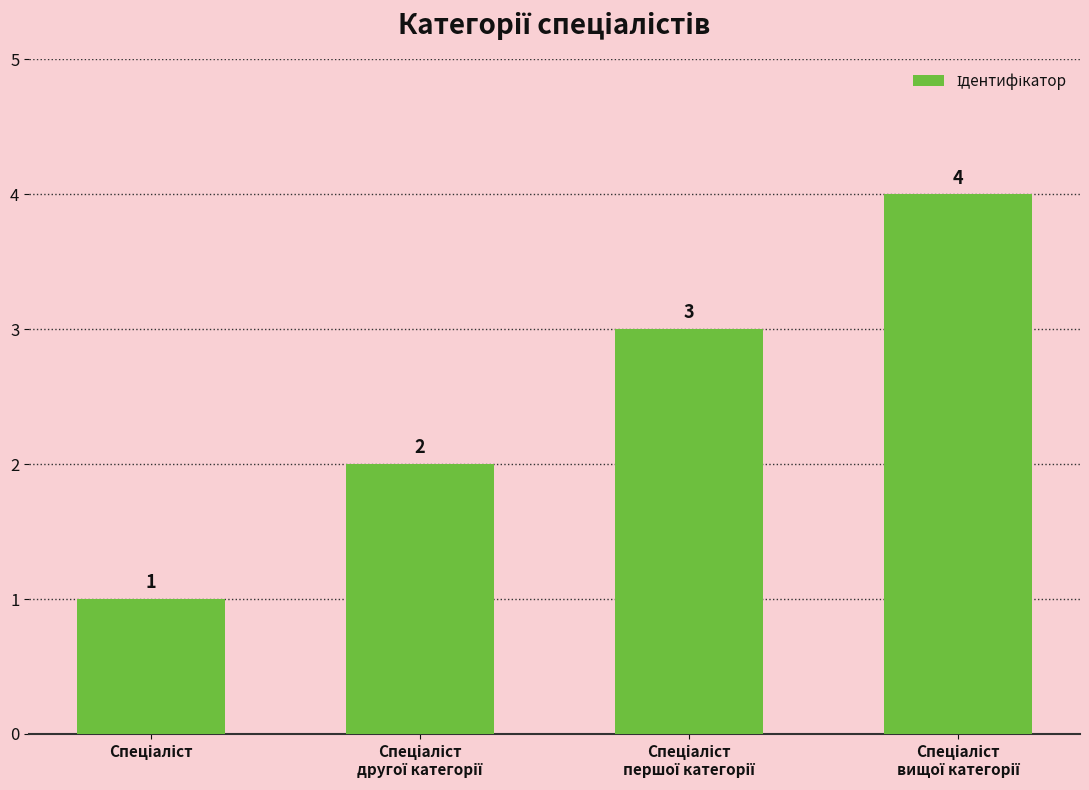

What is the maximum value shown in the chart?

4